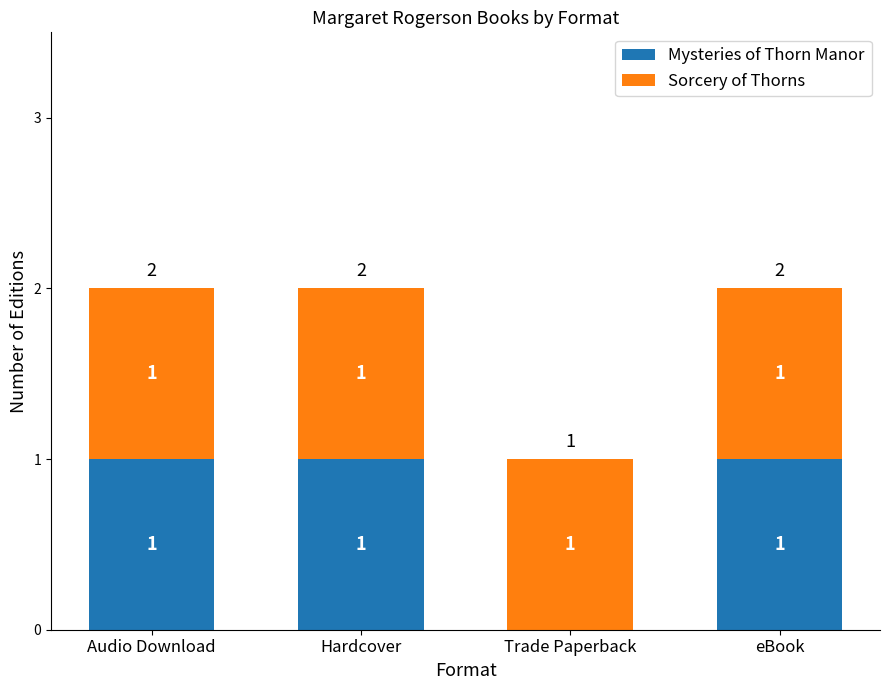

What is the sum of the Mysteries of Thorn Manor values at Audio Download and Trade Paperback?

1